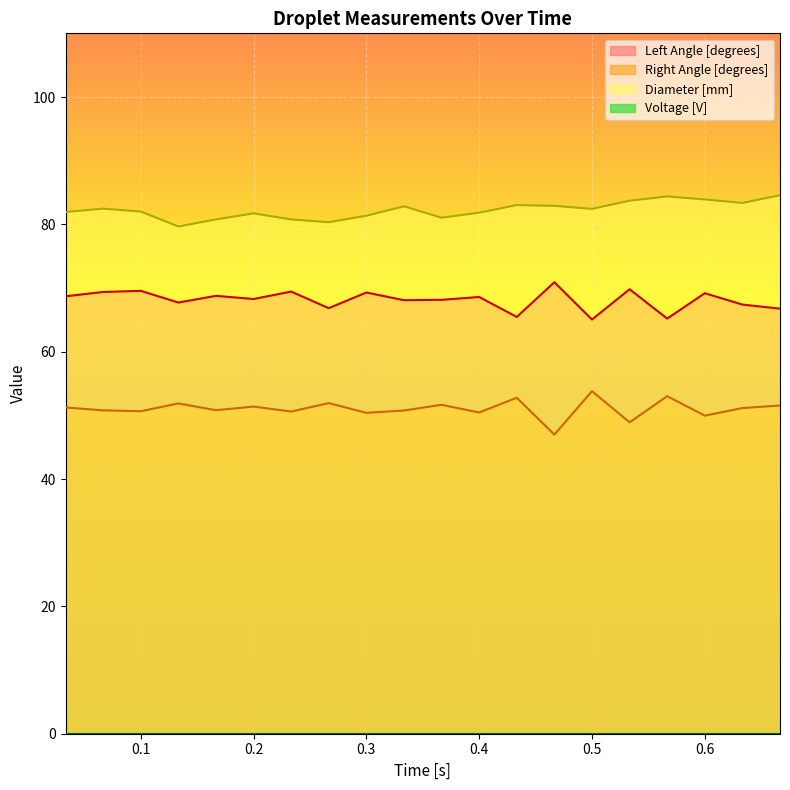

True or false: Left Angle [degrees] has a value of 93.4 at 0.2.

False